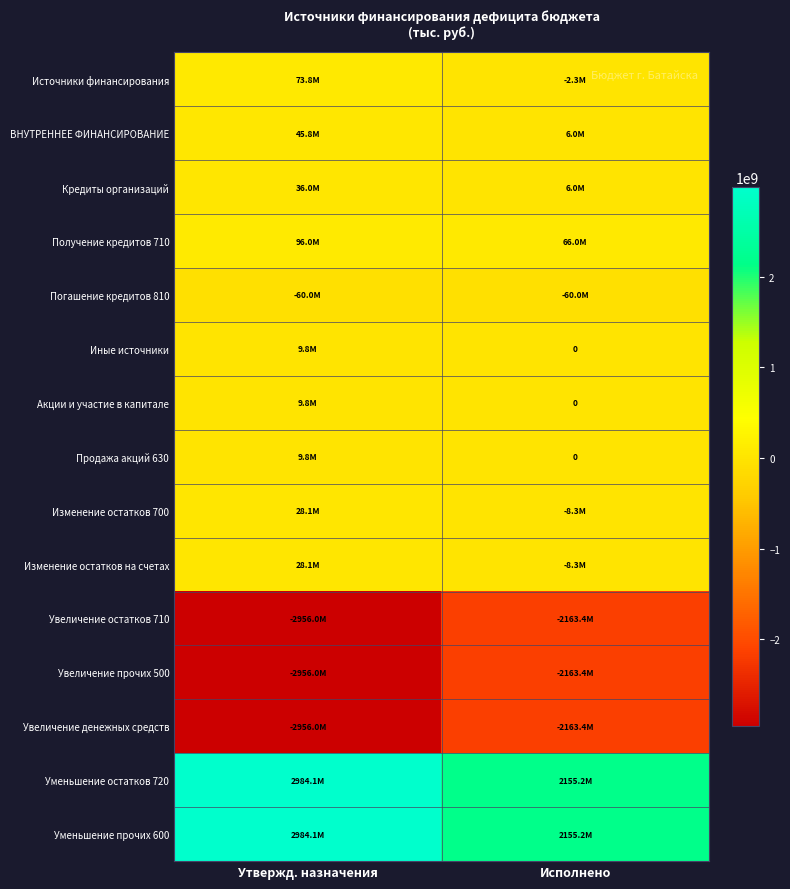

What is the difference between the highest and lowest values at Утвержд. назначения?

5940071368.8